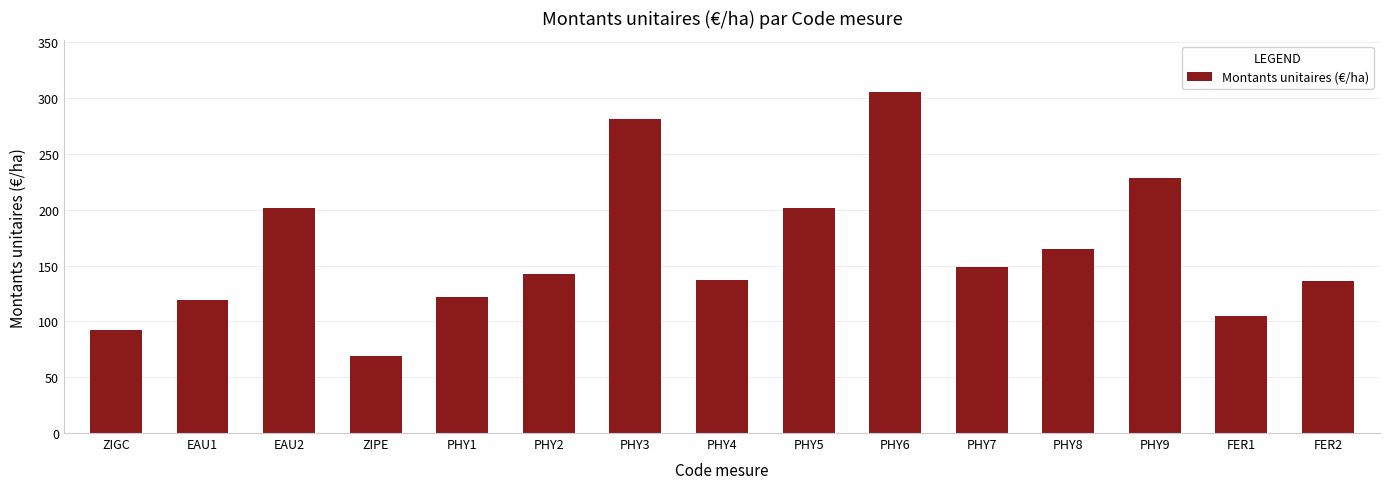

What is the difference between the maximum and minimum values?

237.1